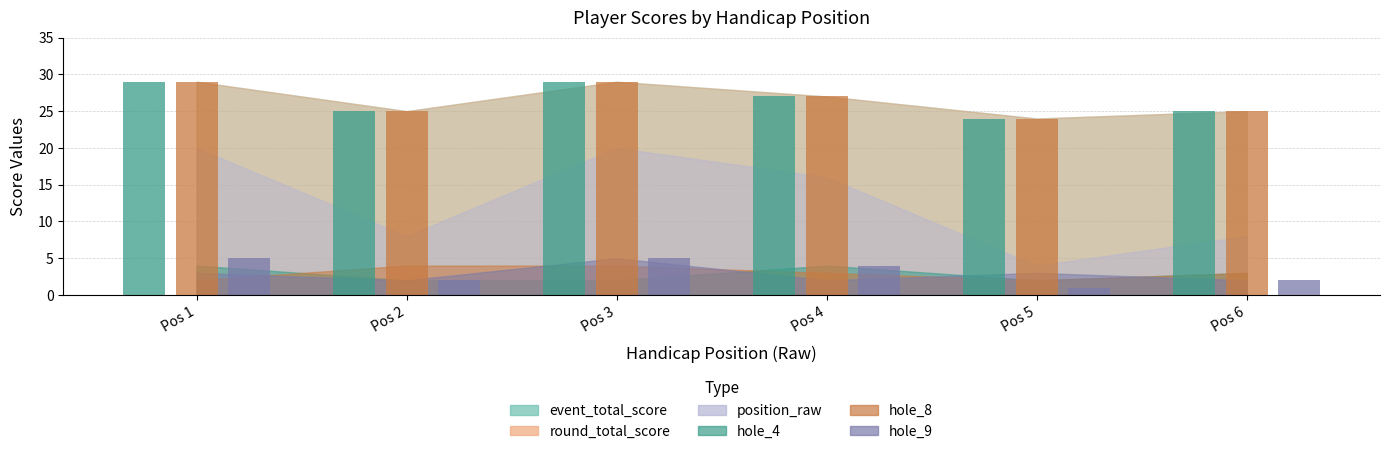

What is the total value across all series at Pos 3?

63